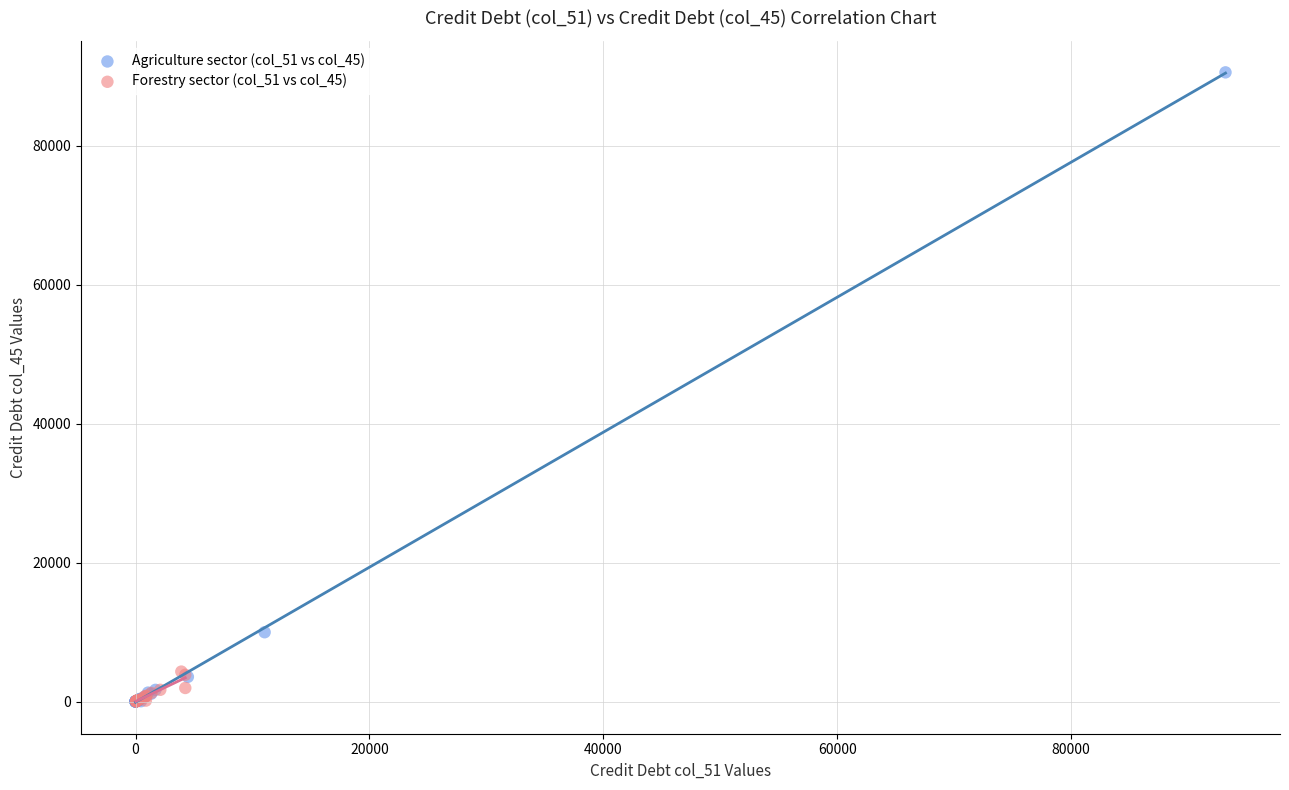

Which series reaches the maximum Y coordinate?

Agriculture sector (col_51 vs col_45)